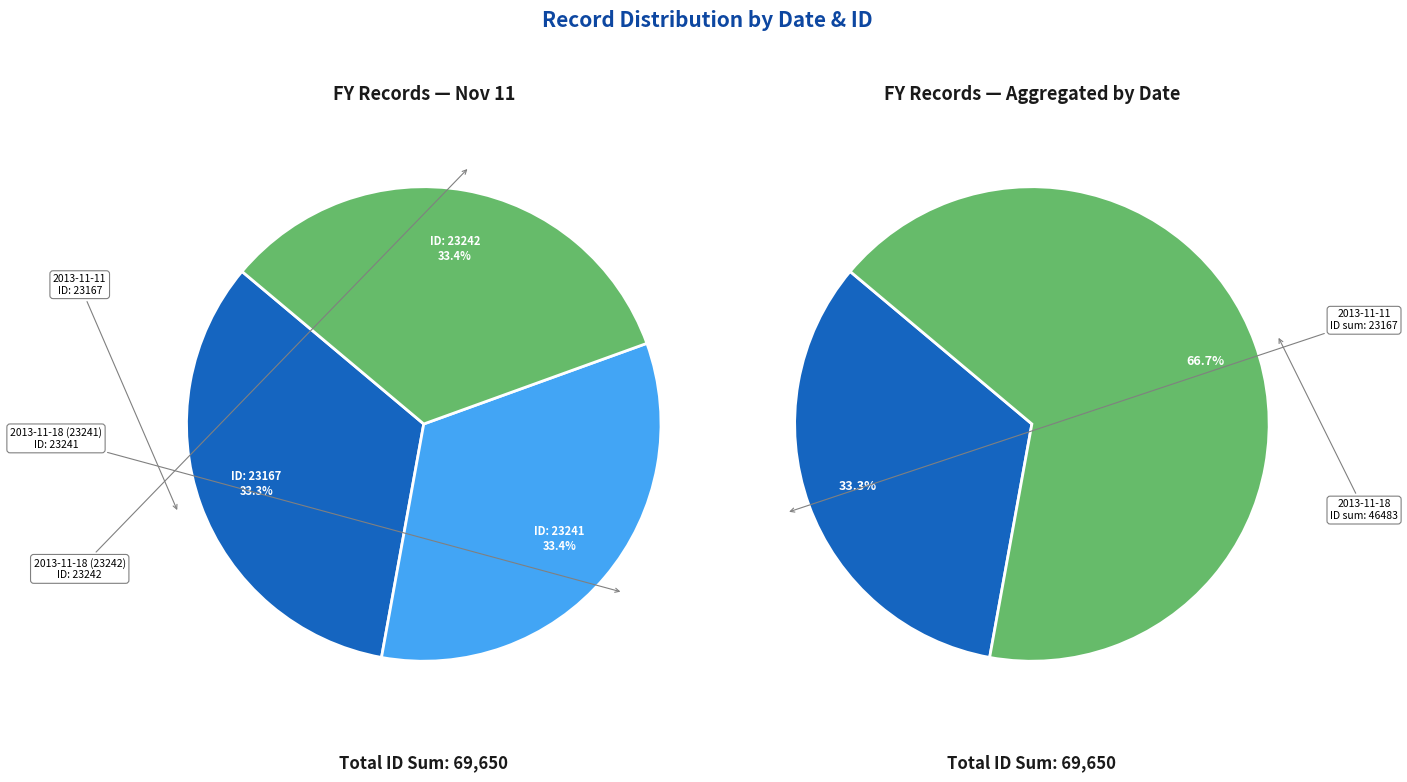

Rank the categories by value from highest to lowest.

2013-11-18 (23242), 2013-11-18 (23241), 2013-11-11